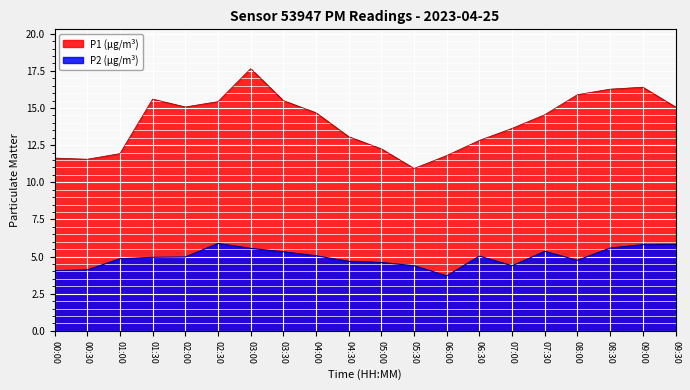

Which series has the largest range (max minus min)?

P1 (µg/m³)